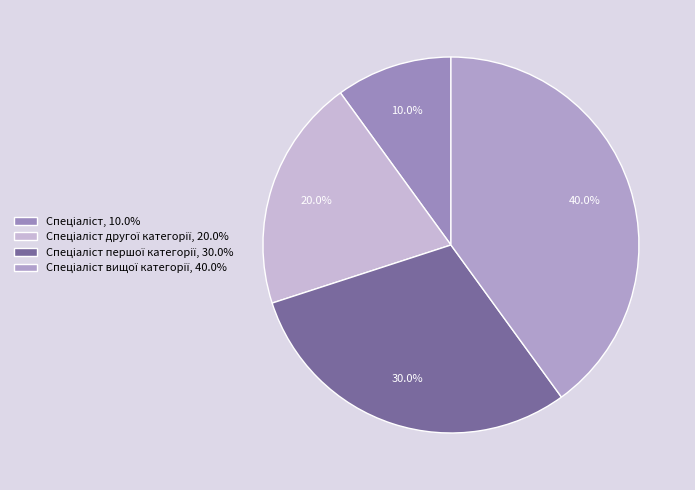

How many slices are in this pie chart?

4